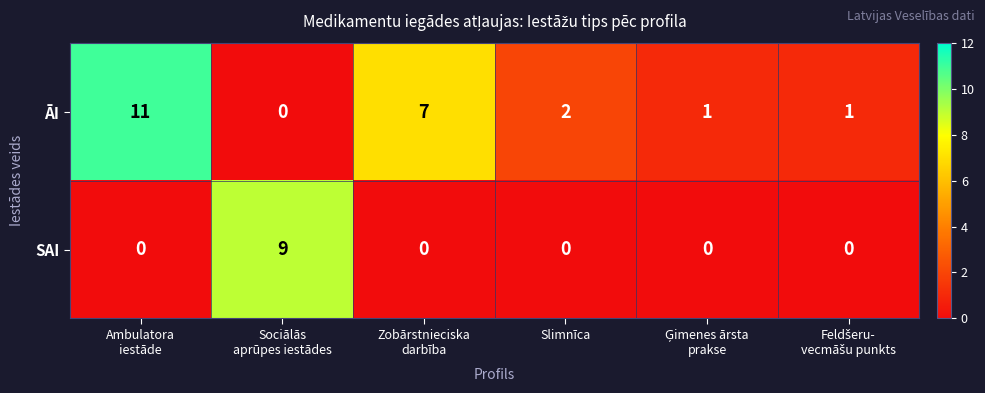

Reading left to right, list all the values displayed in this chart.

ĀI: 11	0	7	2	1	1
SAI: 0	9	0	0	0	0